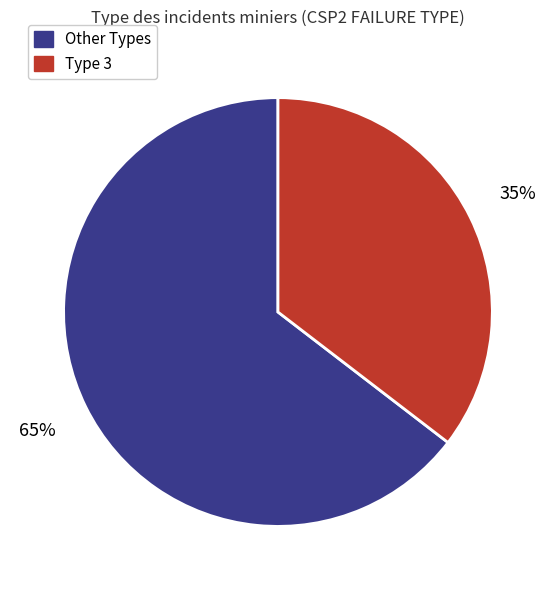

Rank the categories by value from lowest to highest.

Type 3, Other Types